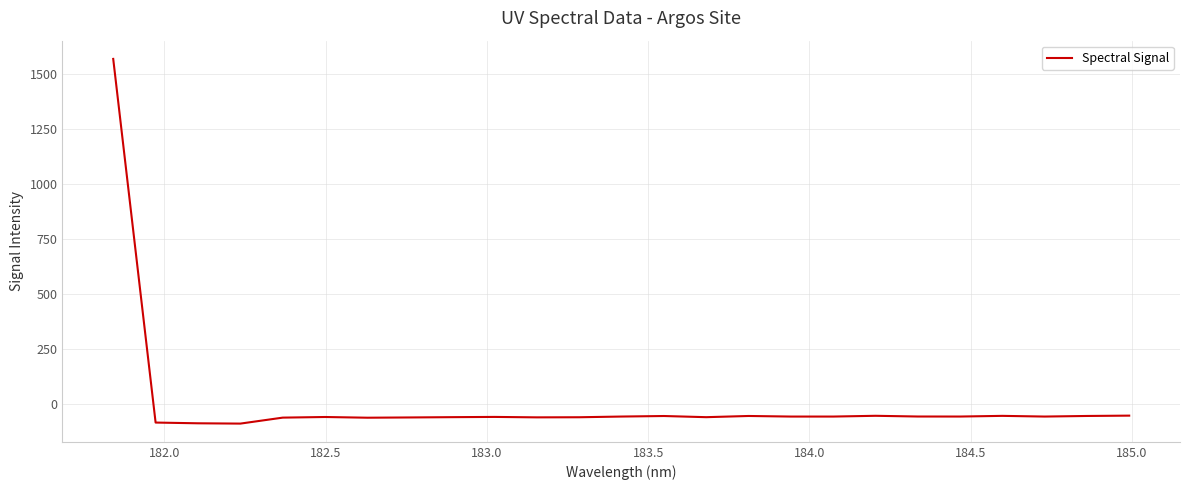

What is the greatest value displayed?

1570.8